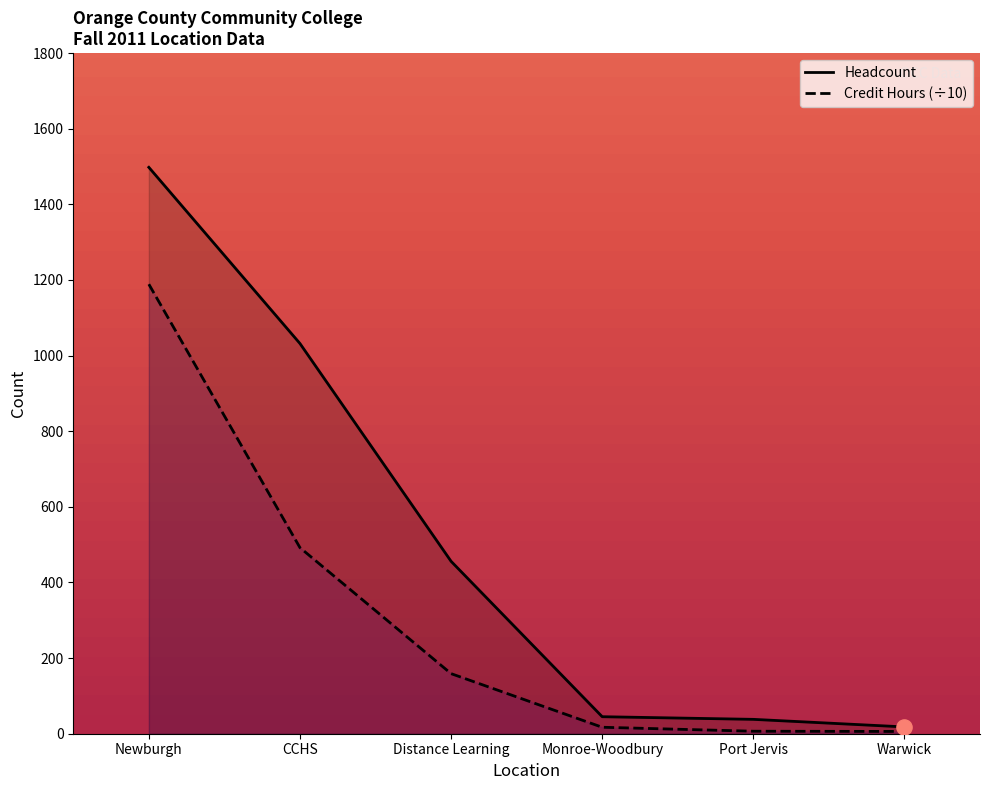

At how many categories does at least one series exceed 546?

2